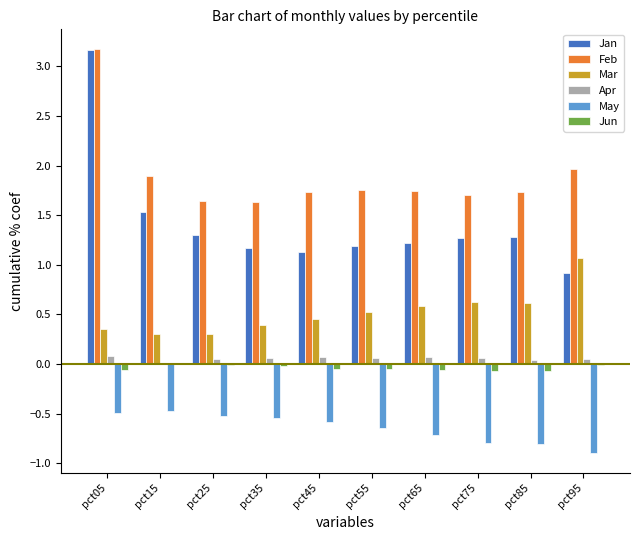

At which label does Jan reach its peak?

pct05